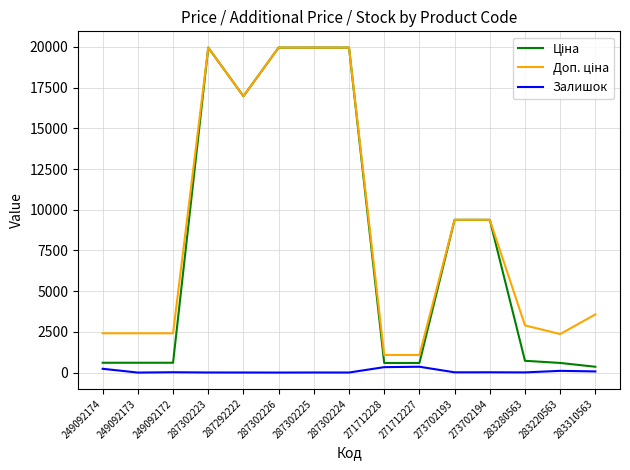

What is the maximum value shown in the chart?

19964.2